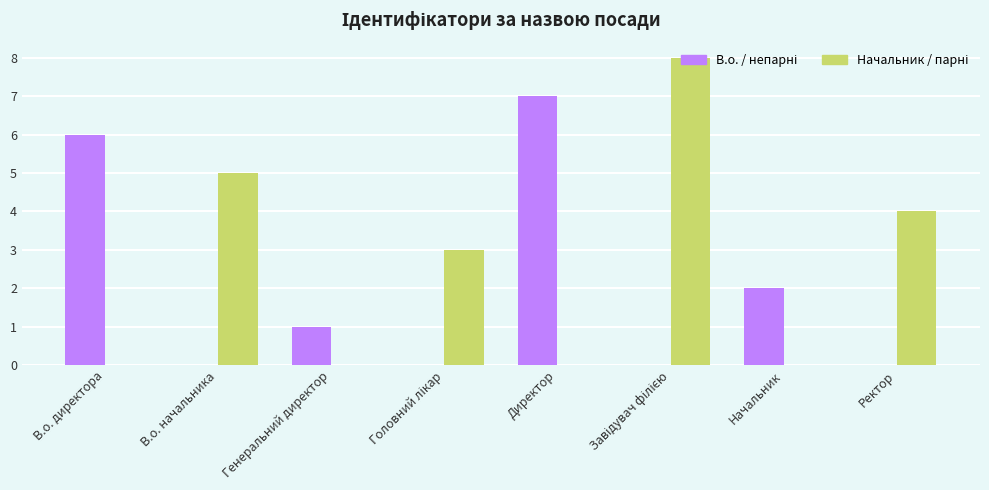

What is the total value across all series at Директор?

7